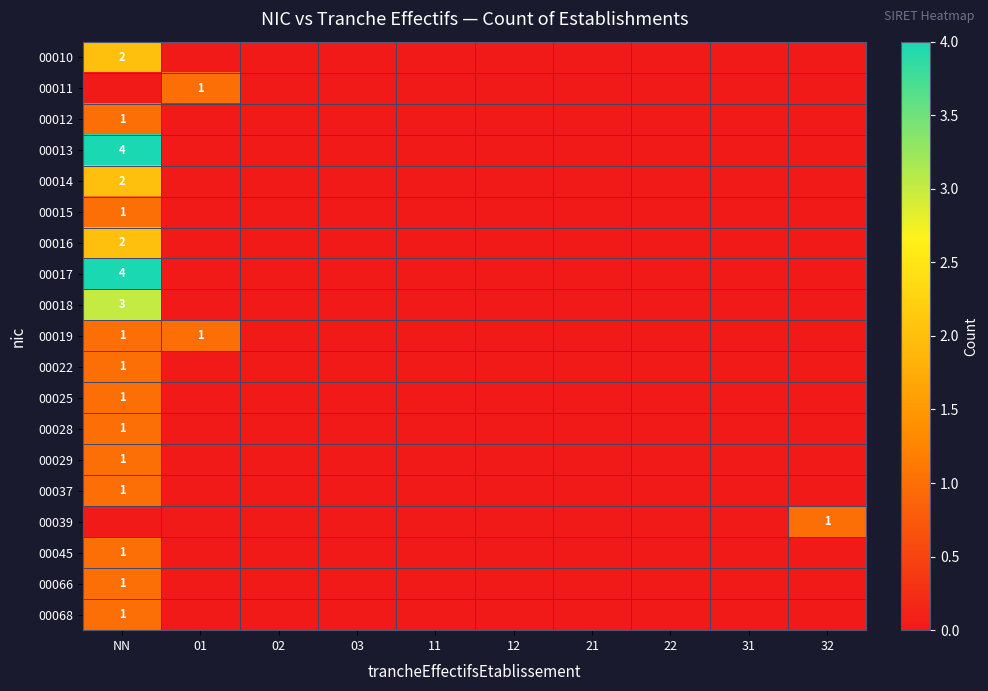

True or false: 00039 has a value of 1 at 32.

True